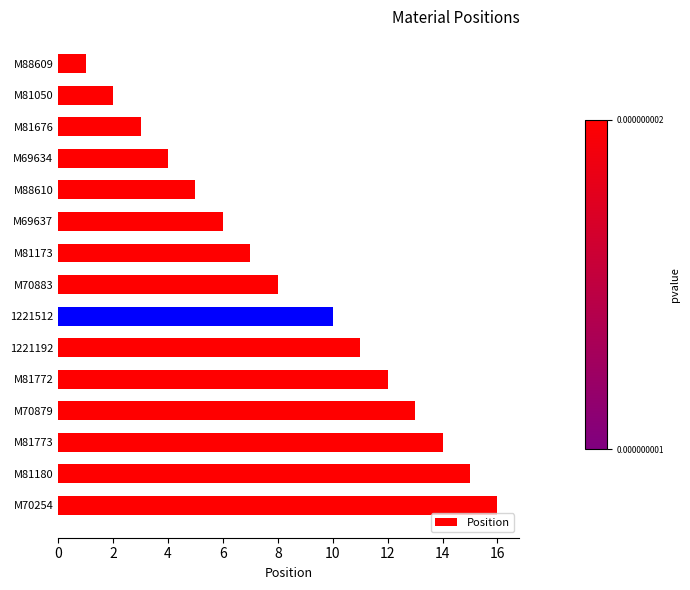

Which label corresponds to the largest value in the chart?

M70254